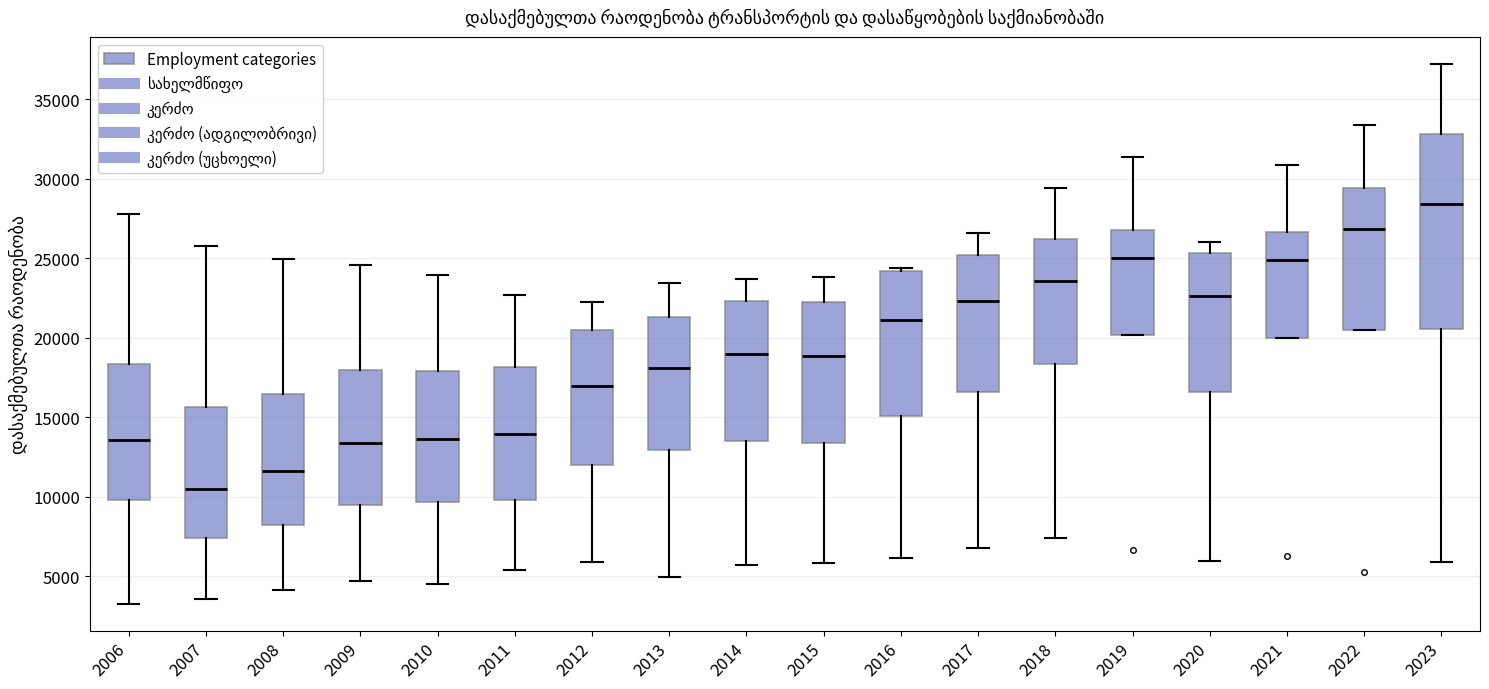

Where does the upper whisker of the box at x = 2021 end on the y-axis? The values are not printed on the chart, so give them approximately, as read against the axis.

31000